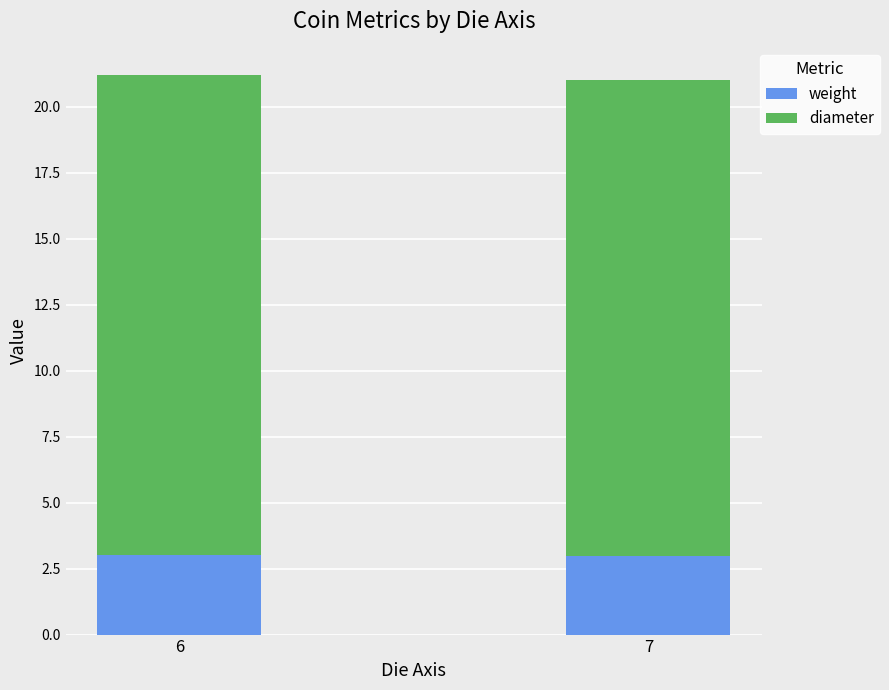

What is the sum of all weight values?

6.0